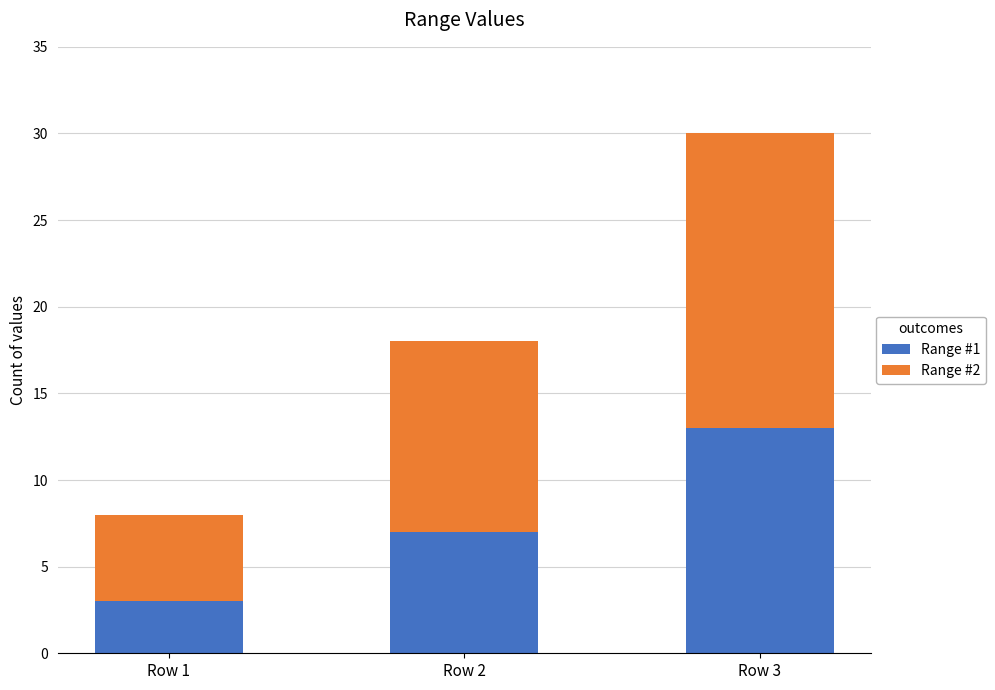

What is the highest value of the Range #1 series?

13